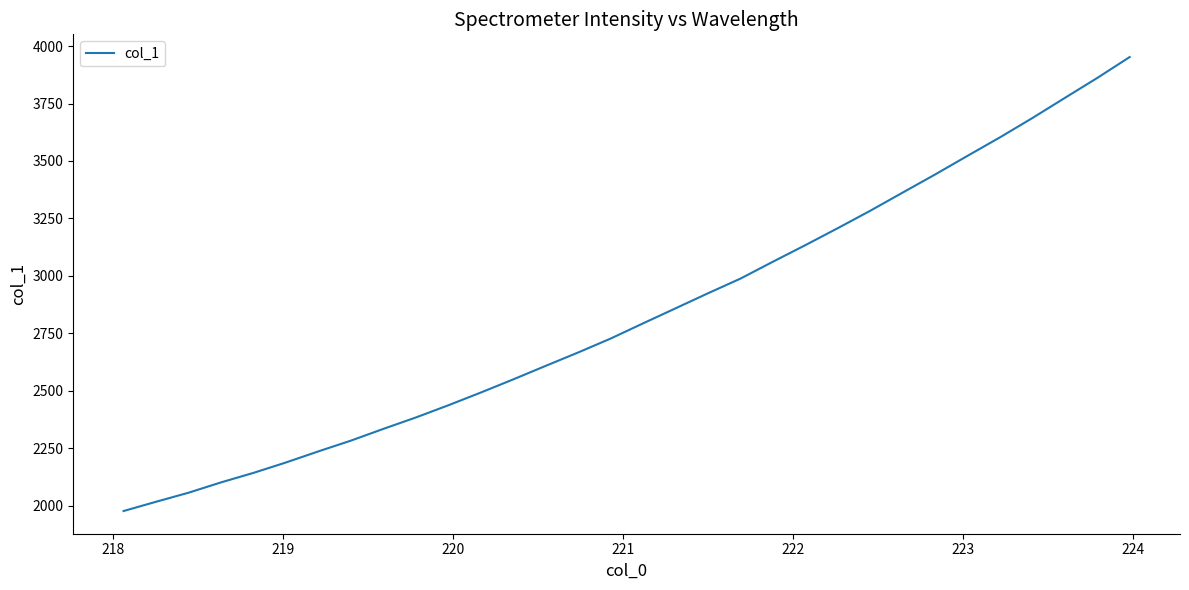

What is the minimum value shown in the chart?

1976.3